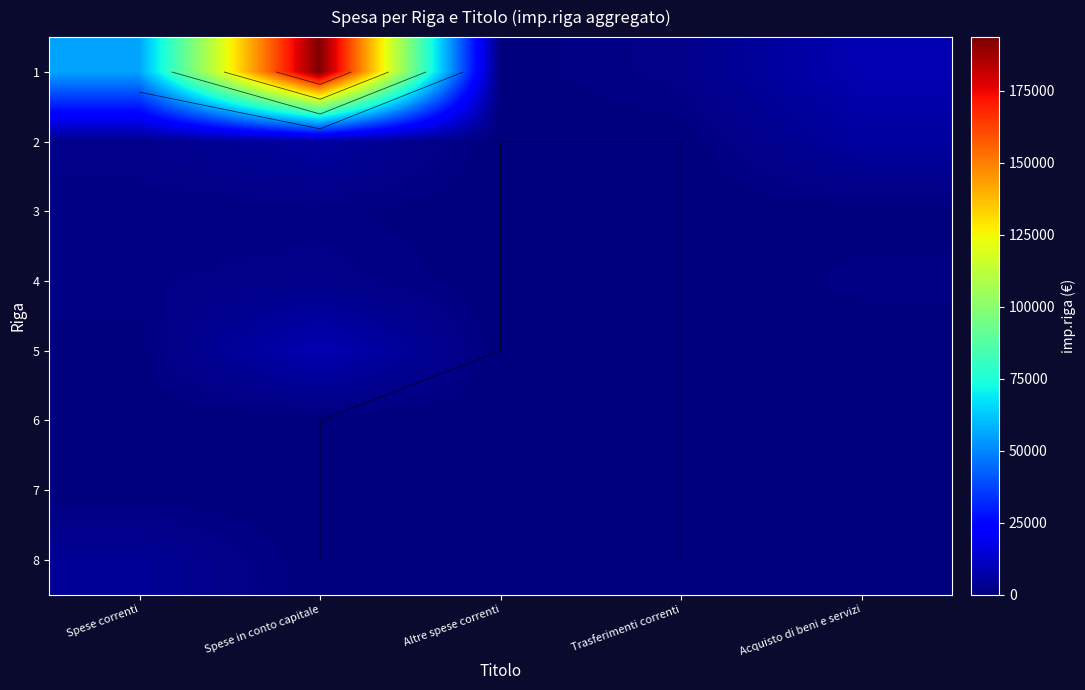

At which category is the sum across all series the highest?

Spese in conto capitale